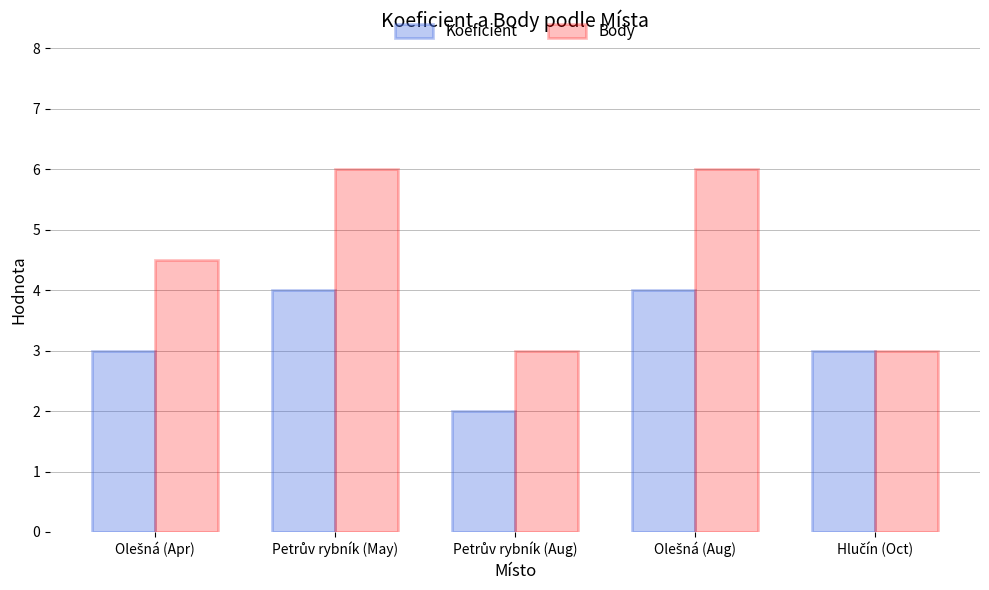

How many bars are there in each group?

2